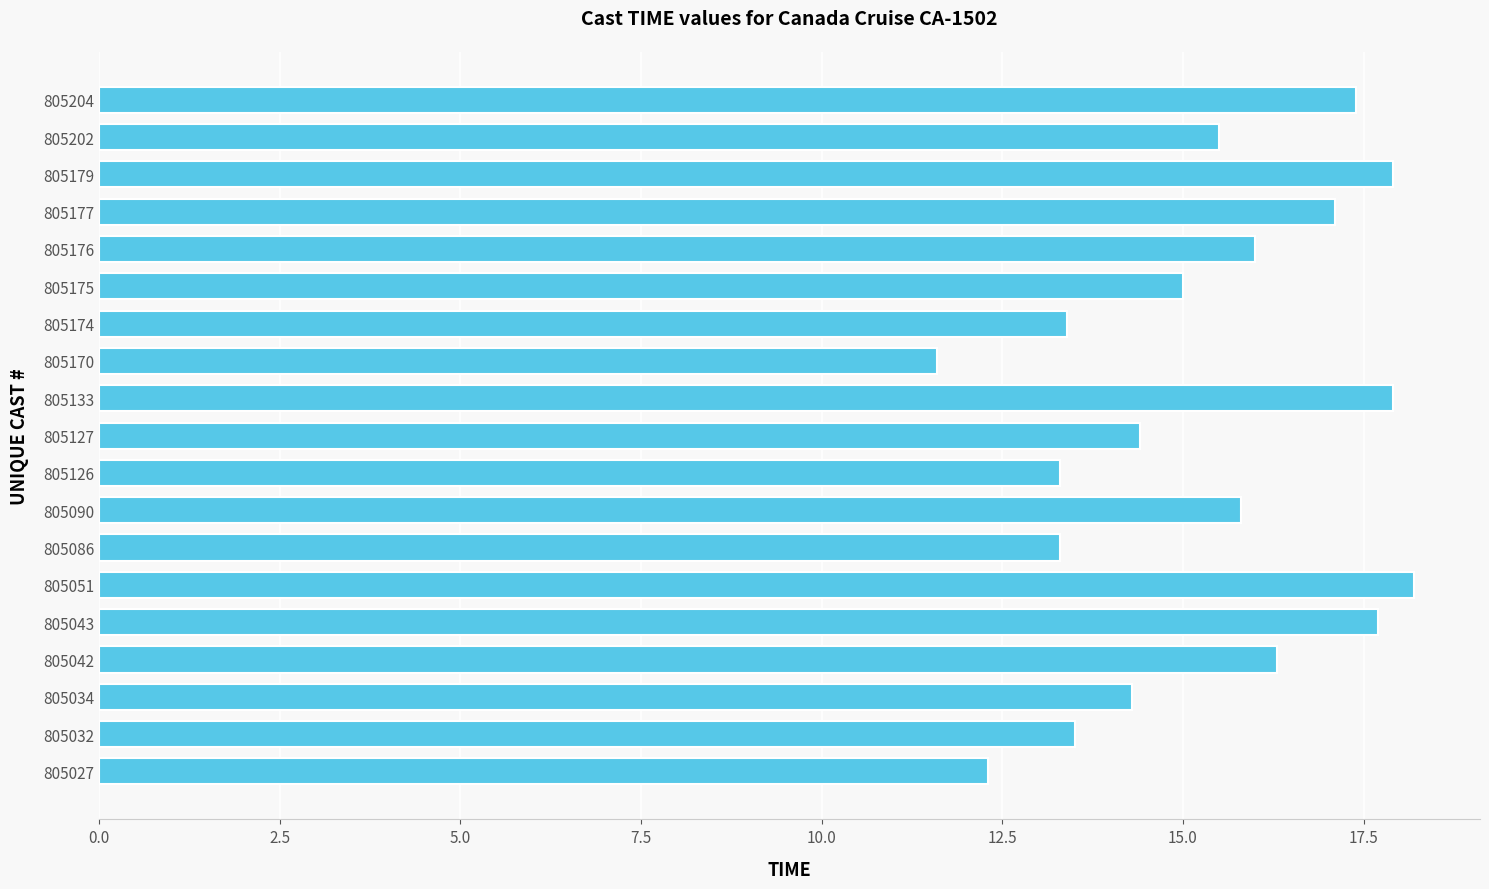

Read the value at 805175.

15.0